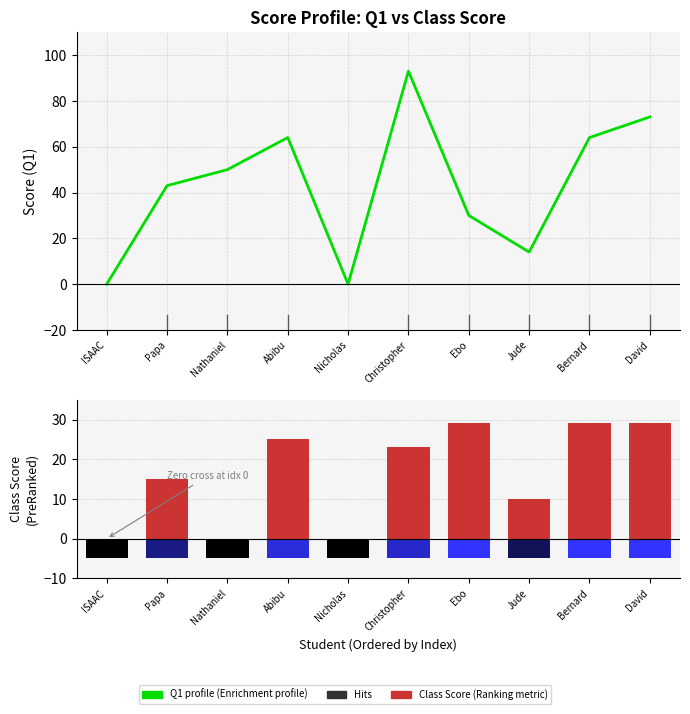

Between Nathaniel and Nicholas, which series saw the biggest shift?

Q1 score profile